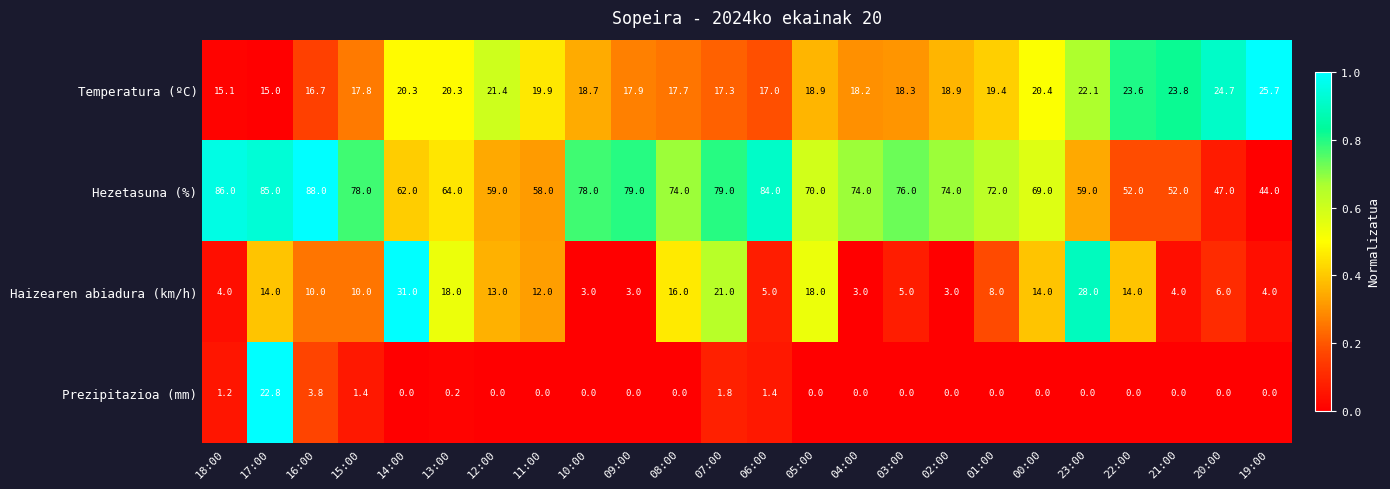

How many values in Prezipitazioa (mm) are above zero?

7